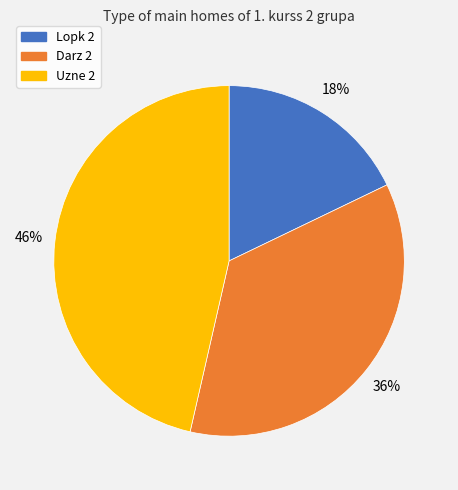

Which has a higher value, Lopk 2 or Uzne 2?

Uzne 2